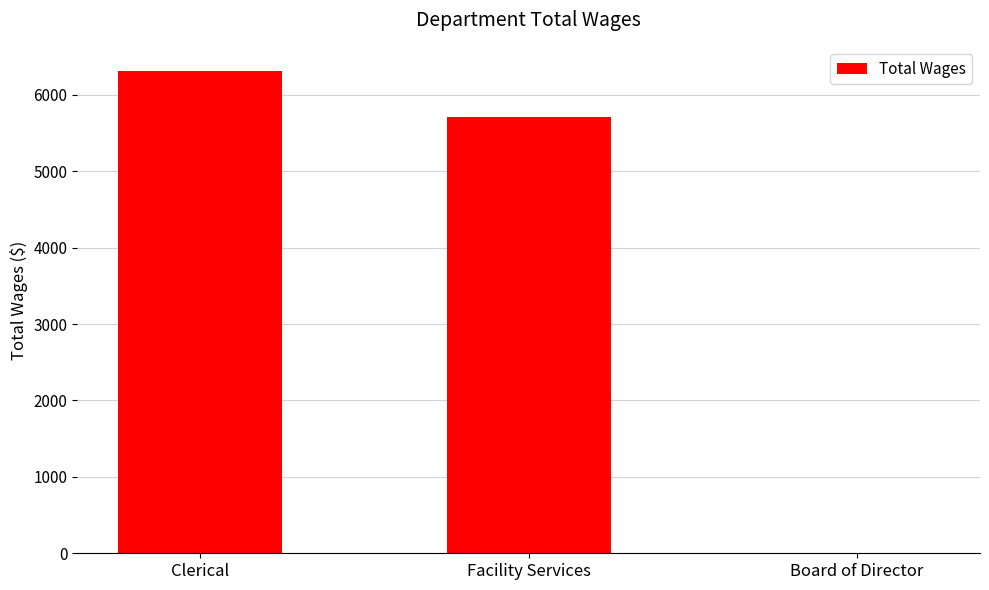

Which category has the highest value across all series?

Clerical